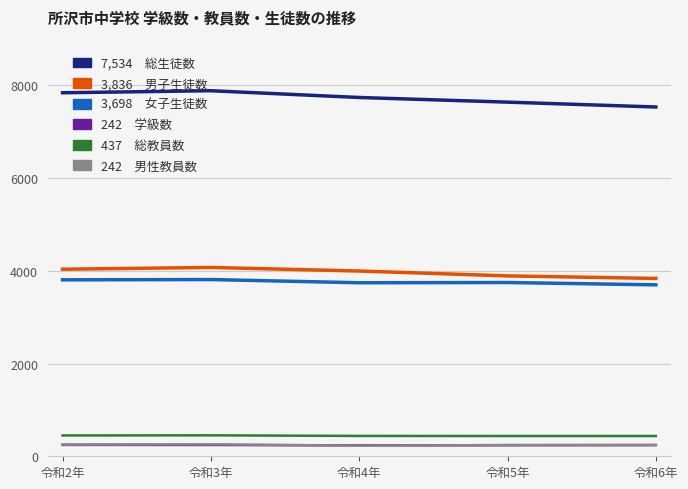

Does the chart have visible grid lines?

Yes